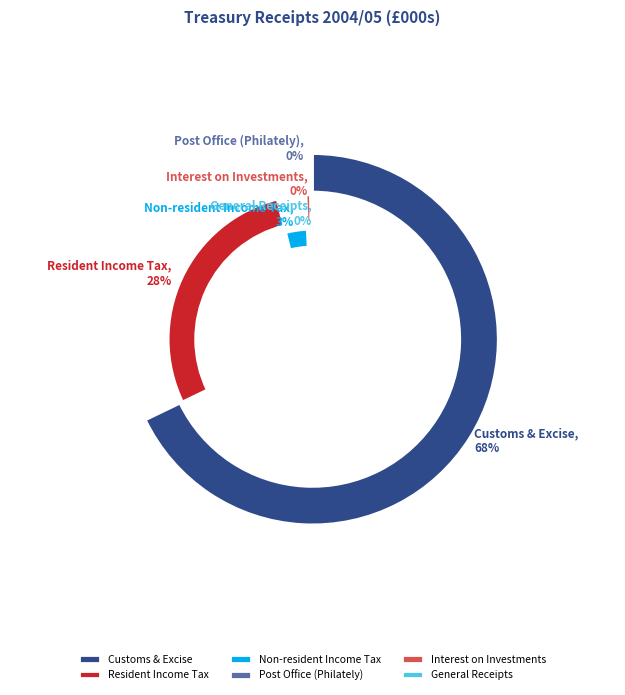

Count the number of slices in the pie.

6